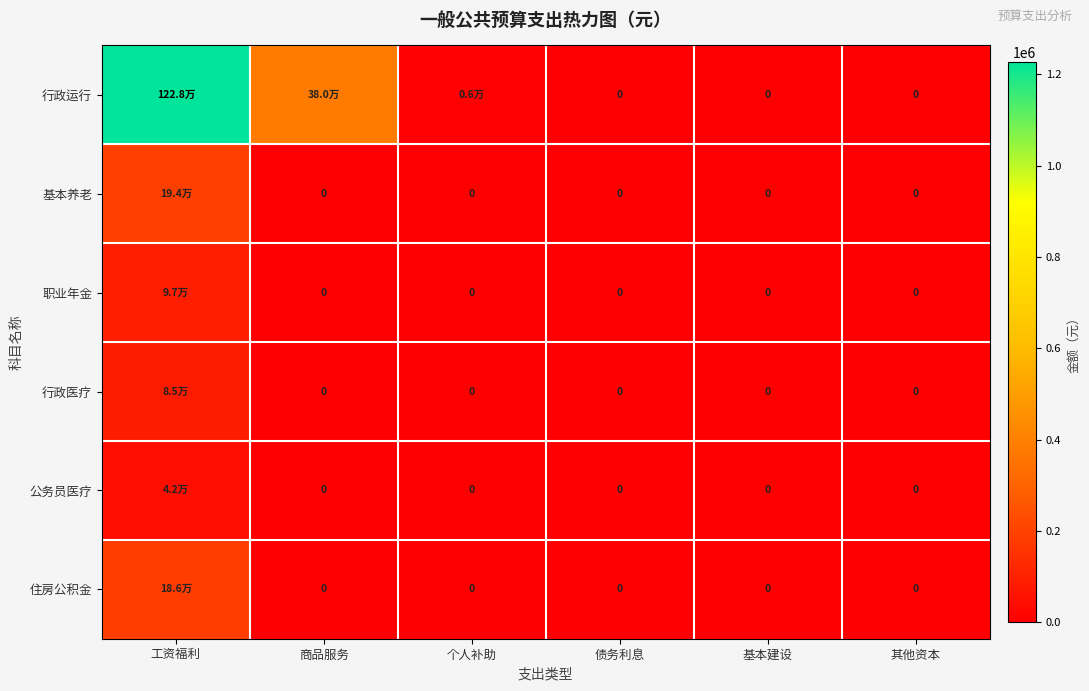

True or false: 公务员医疗 has a value of 21617.7 at 个人补助.

False